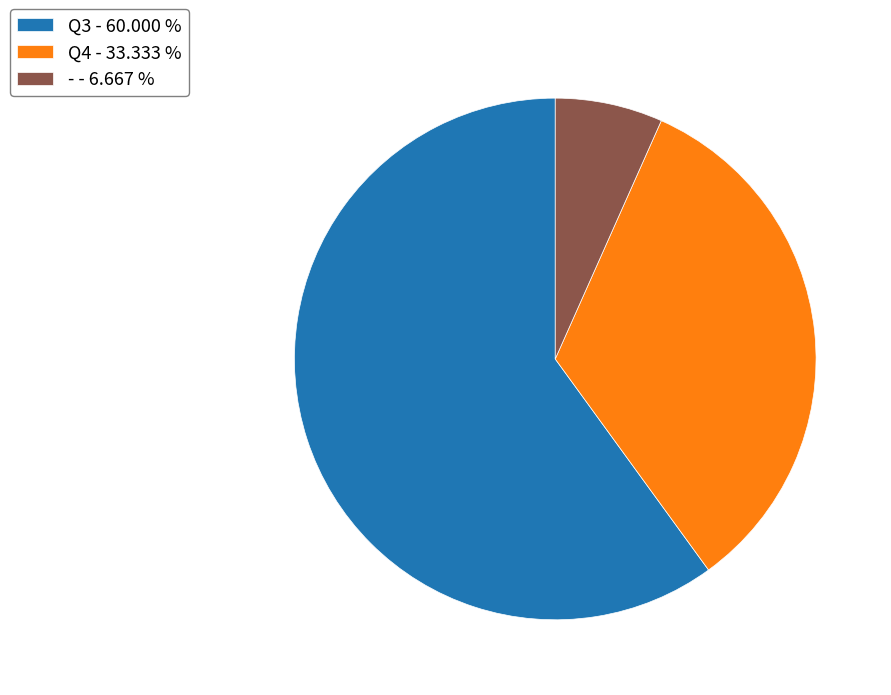

The Q3 slice represents 73% of the pie. True or false?

False